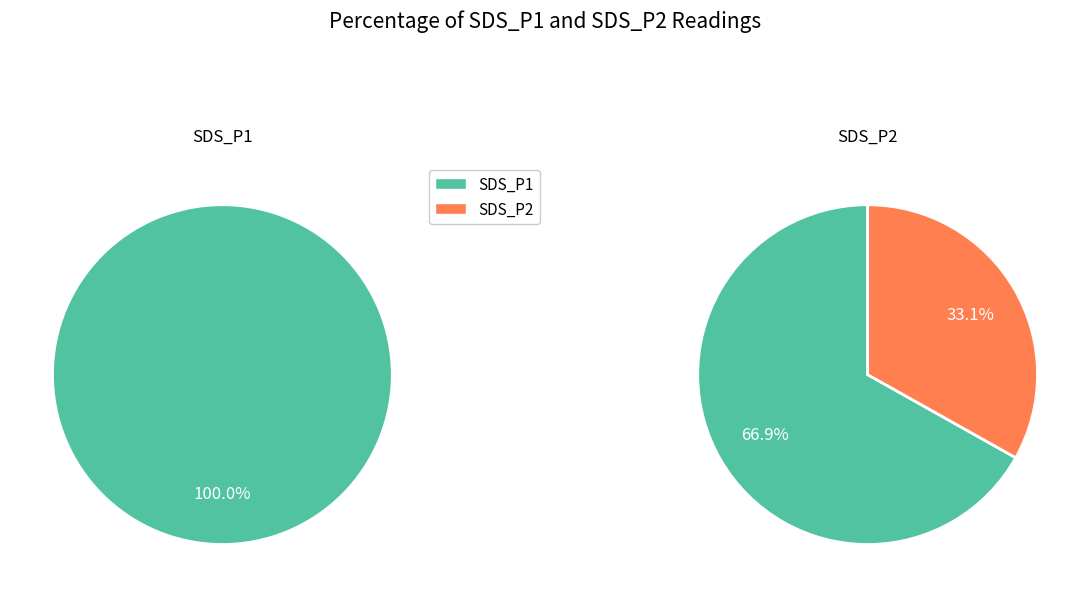

Between 4 and 19, which series saw the biggest shift?

SDS_P1